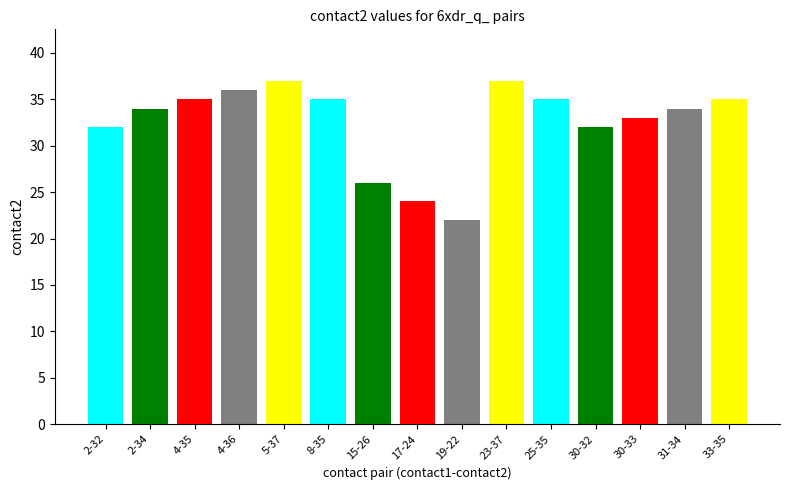

What is the maximum value shown in the chart?

37